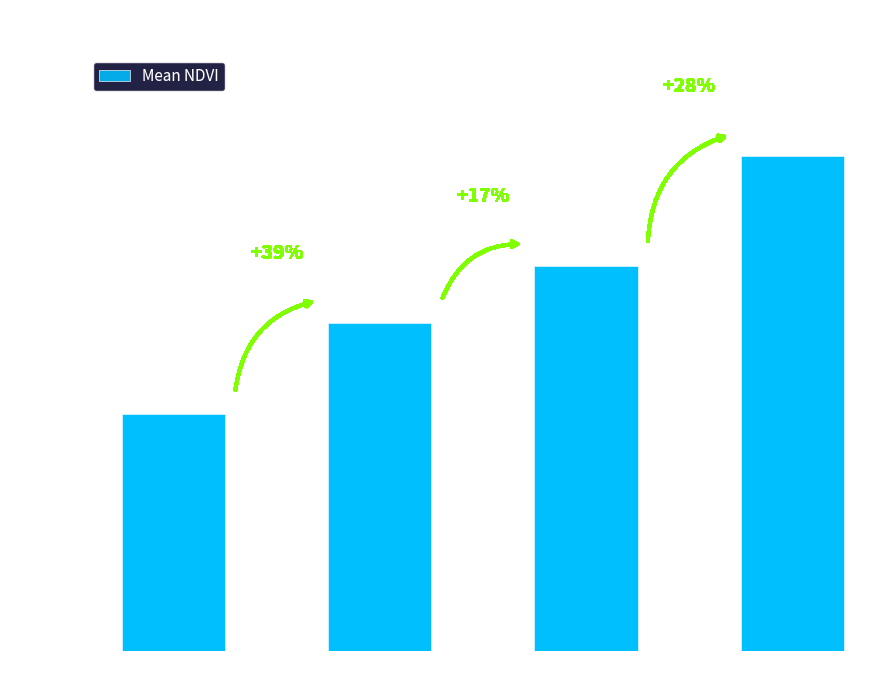

What is the change in value from Zone 1 to Zone 3?

+0.1